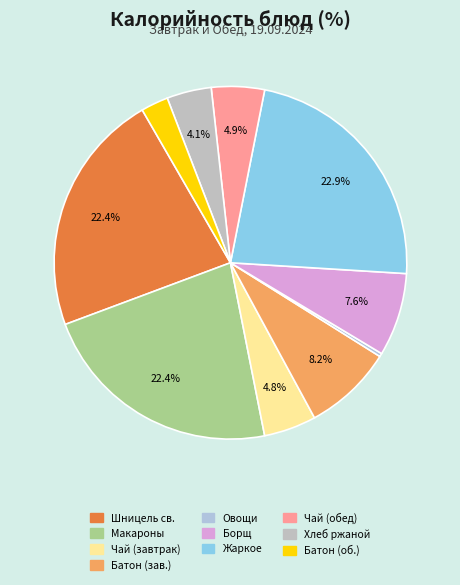

How many segments does this pie chart have?

10